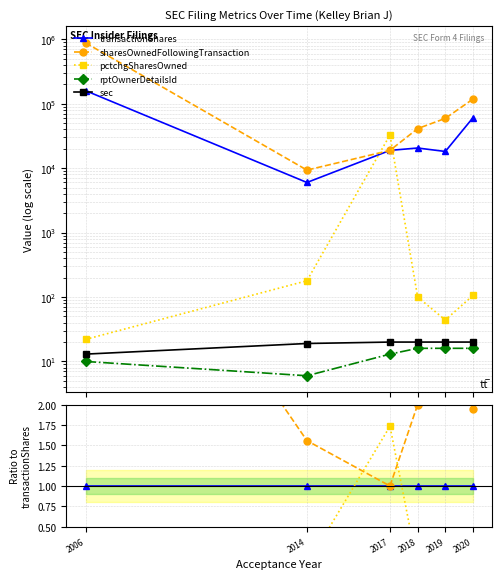

Which has a higher value, 2006 or 2019?

2006